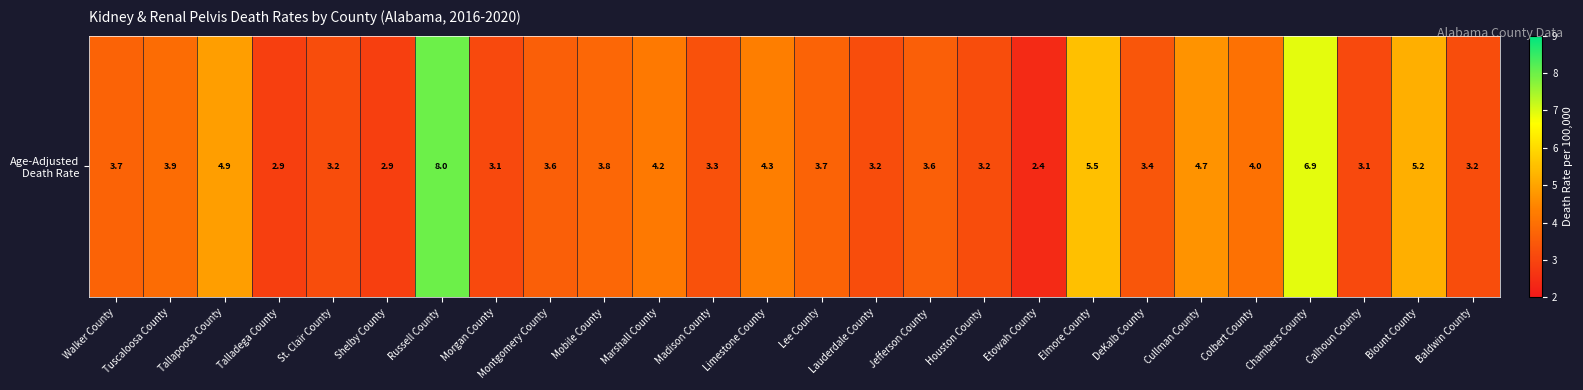

List the labels in order of value, smallest first.

Etowah County, Talladega County, Shelby County, Morgan County, Calhoun County, St. Clair County, Lauderdale County, Houston County, Baldwin County, Madison County, DeKalb County, Montgomery County, Jefferson County, Walker County, Lee County, Mobile County, Tuscaloosa County, Colbert County, Marshall County, Limestone County, Cullman County, Tallapoosa County, Blount County, Elmore County, Chambers County, Russell County